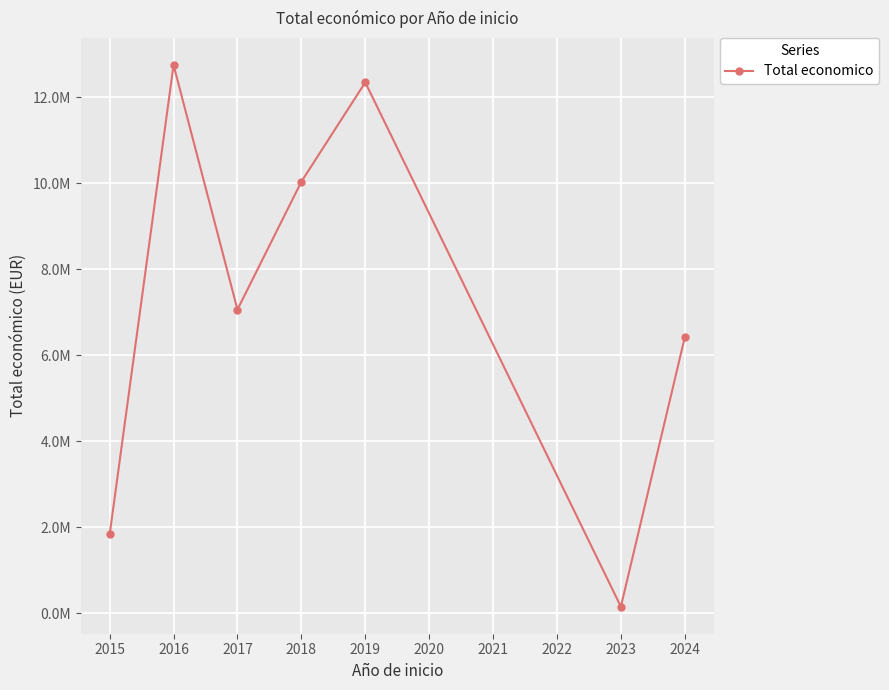

List the labels in order of value, smallest first.

2023, 2015, 2024, 2017, 2018, 2019, 2016